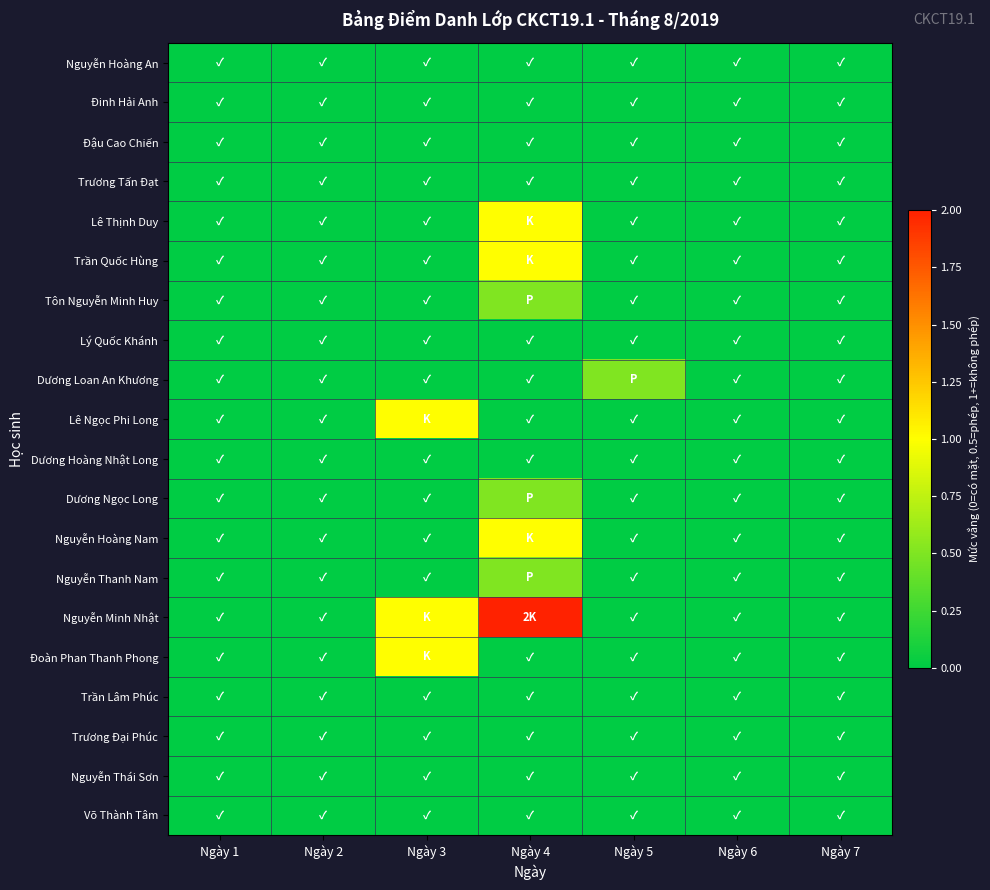

At how many categories does at least one series exceed 1?

1